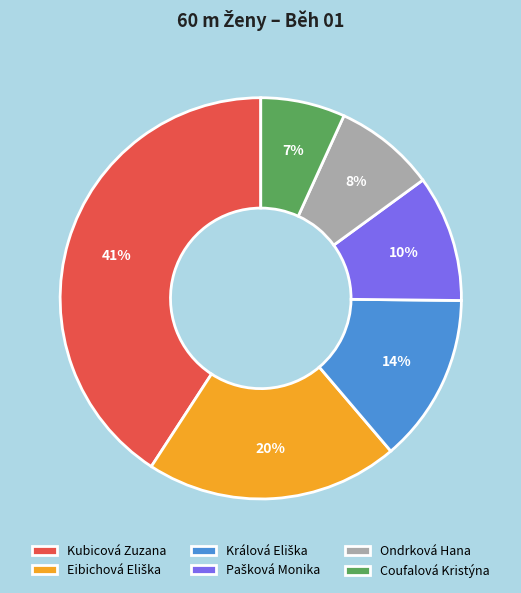

Is it true that Ondrková Hana is 23% of the pie?

False